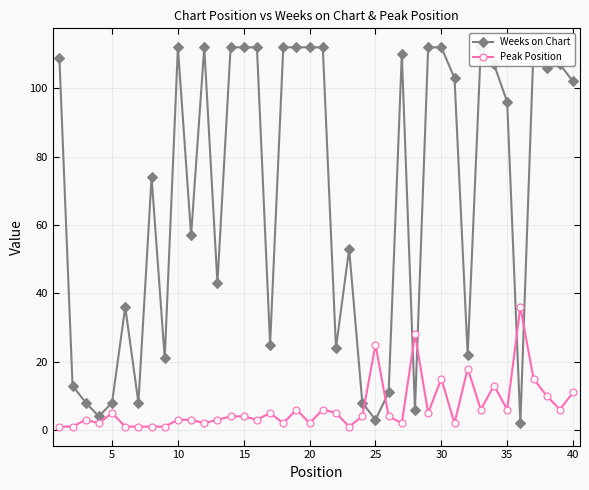

In Peak Position, how many points are lower than both neighbors (excluding endpoints)?

12